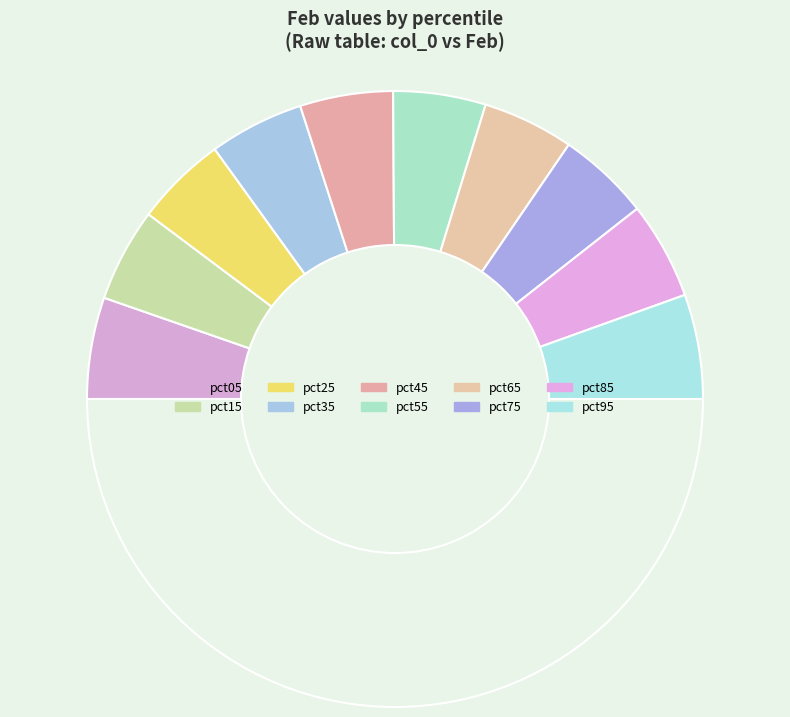

What is the largest slice in the pie chart?

pct95